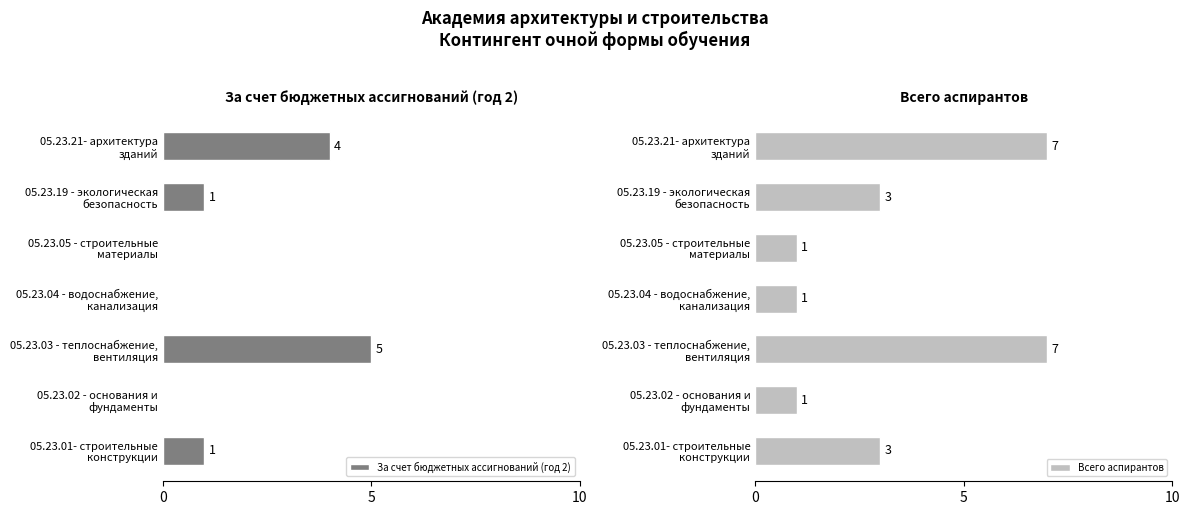

What is the sum of all За счет бюджетных ассигнований (год 2) values?

11